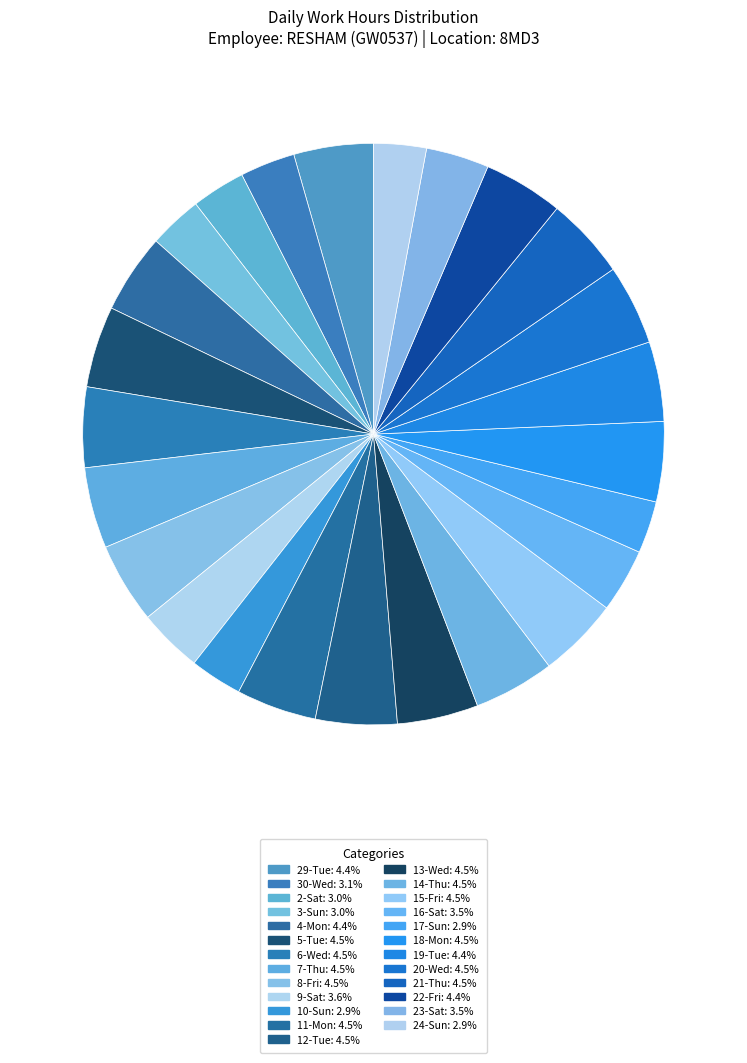

How many segments does this pie chart have?

25